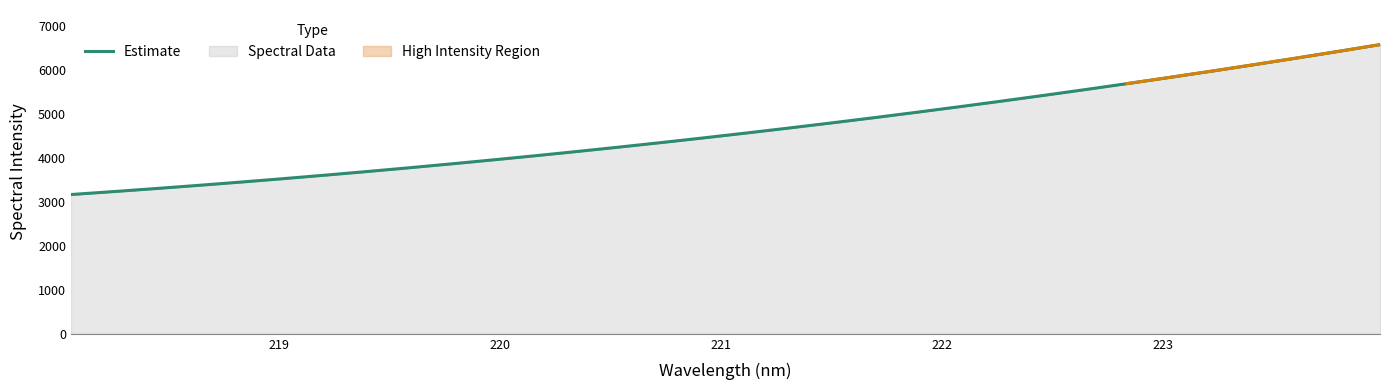

True or false: the data shows 2052.4 at 10.

False